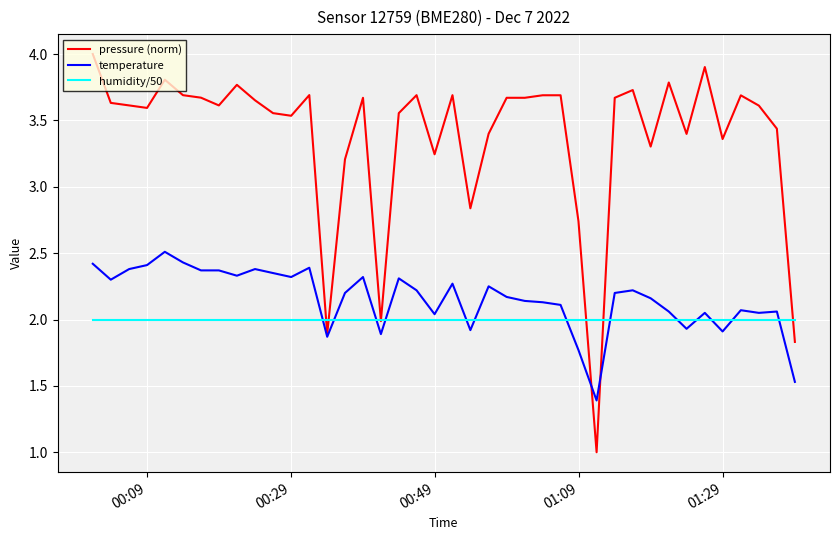

What is the minimum value for pressure (norm)?

1.0